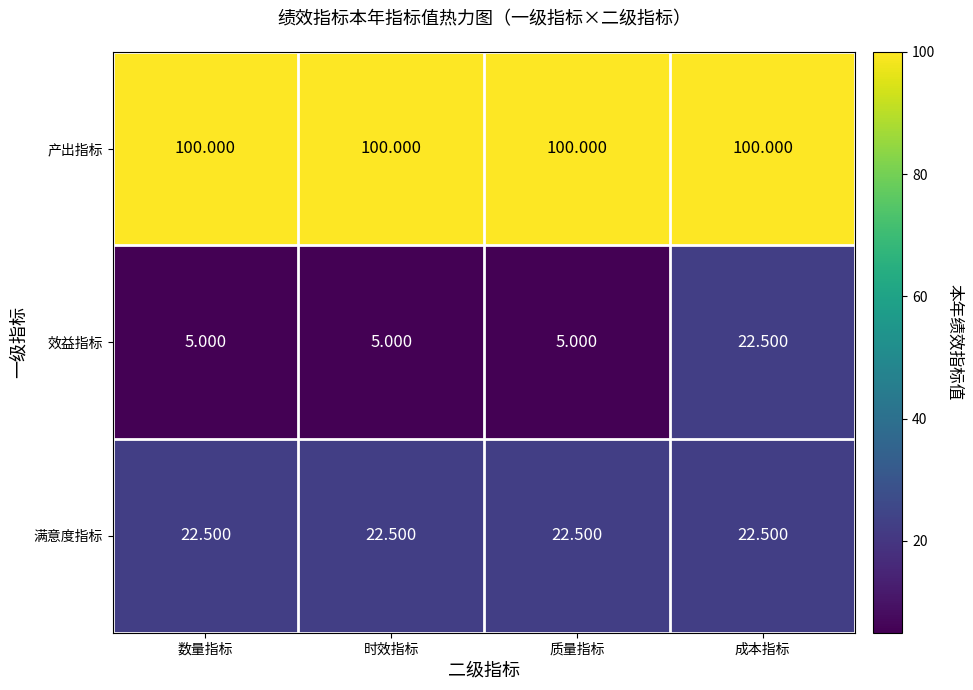

Which series has the largest range (max minus min)?

效益指标